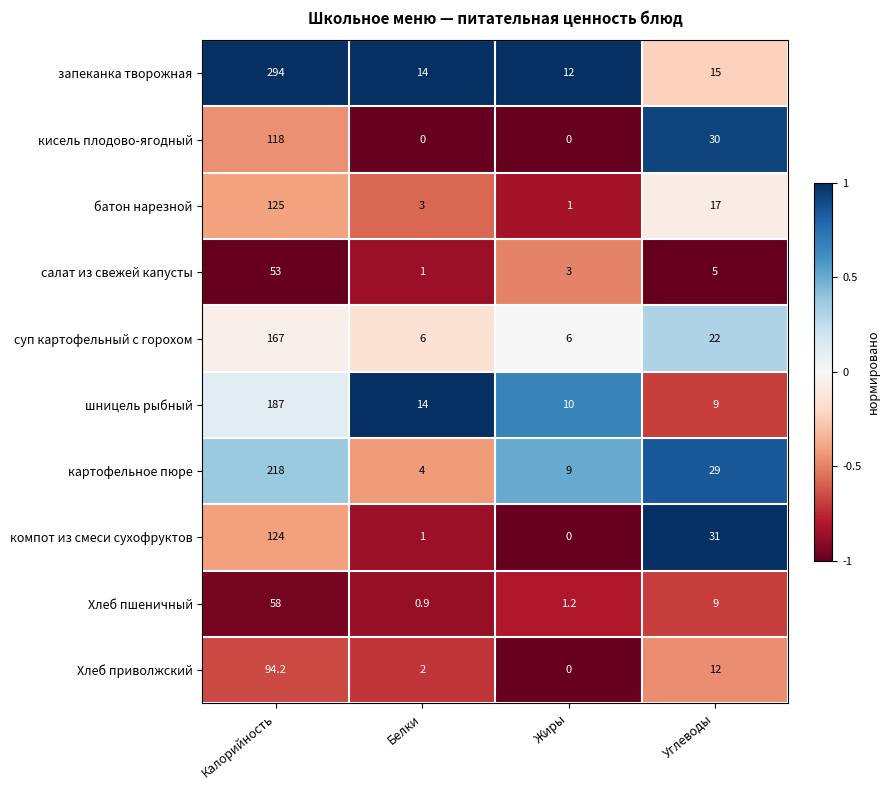

Count the number of data series in this chart.

10